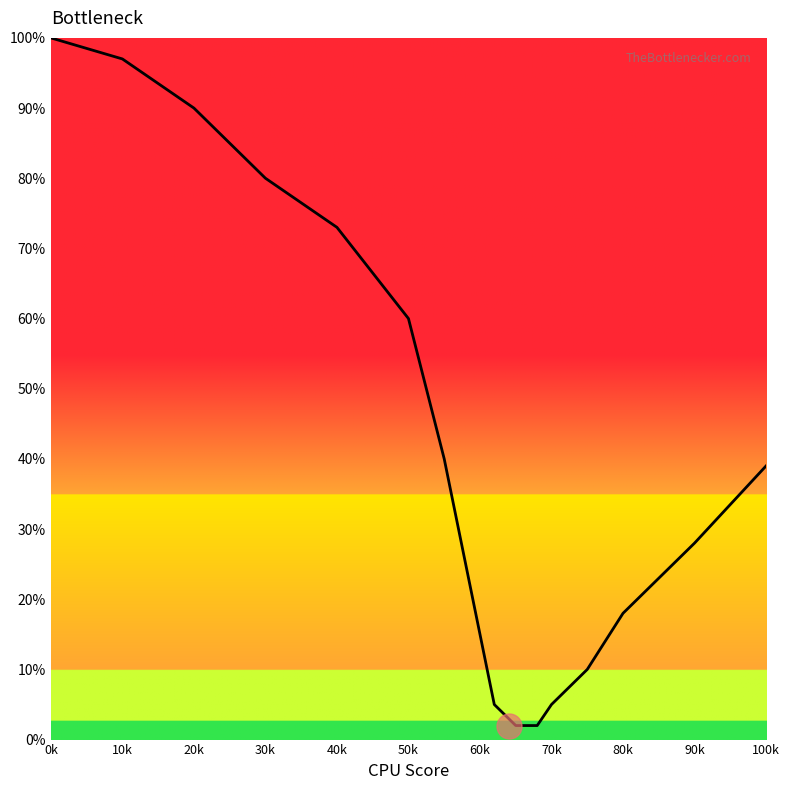

What is the greatest value displayed?

100